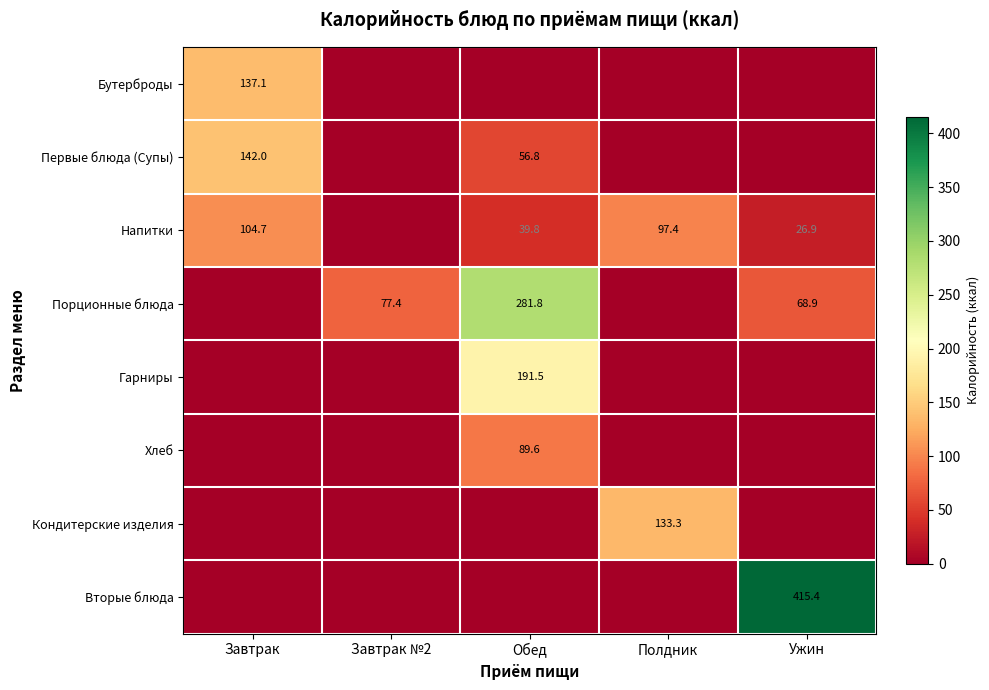

Is the value of Напитки at Полдник greater than the value of Порционные блюда at Ужин?

Yes